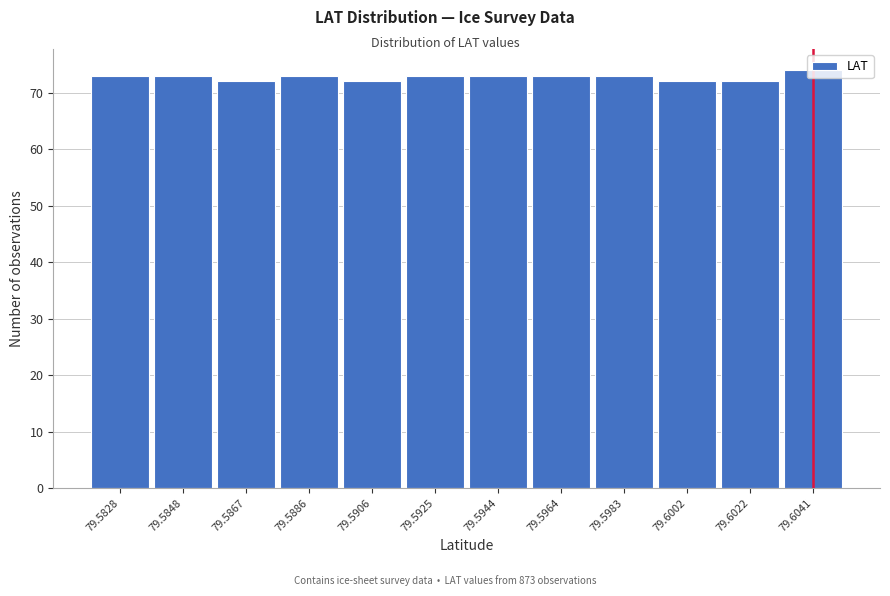

The chart shows a value of 115 at 79.5828. True or false?

False